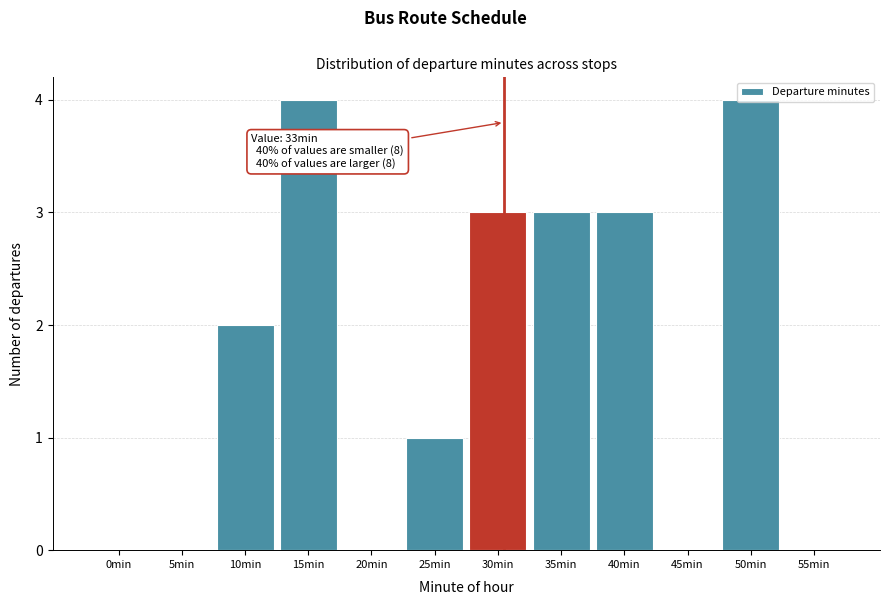

What is the change in value from 0min to 30min?

+3